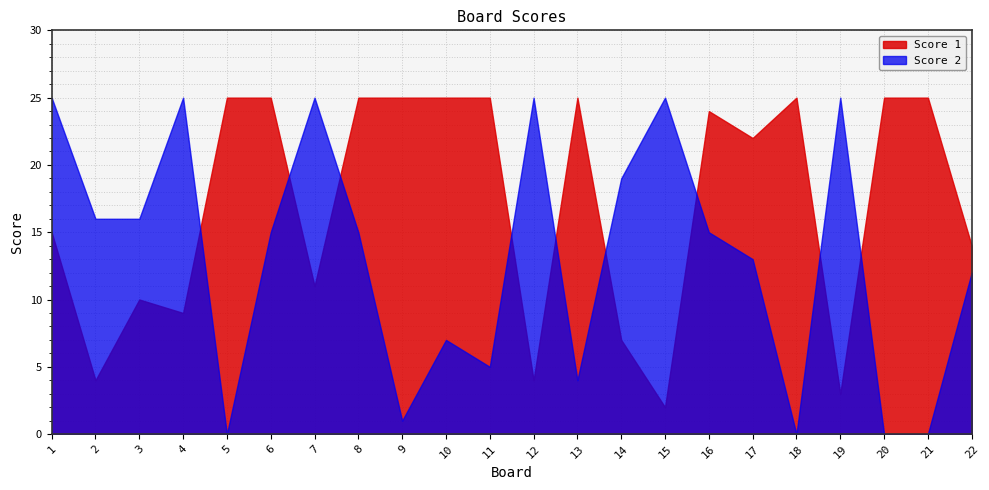

What are all the series names shown in the legend?

Score 1, Score 2